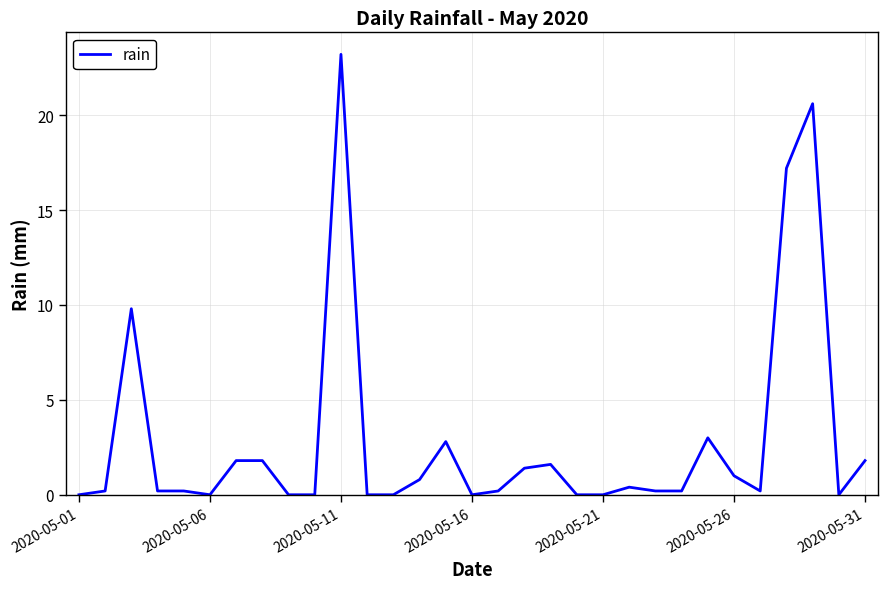

What is the average value?

2.9